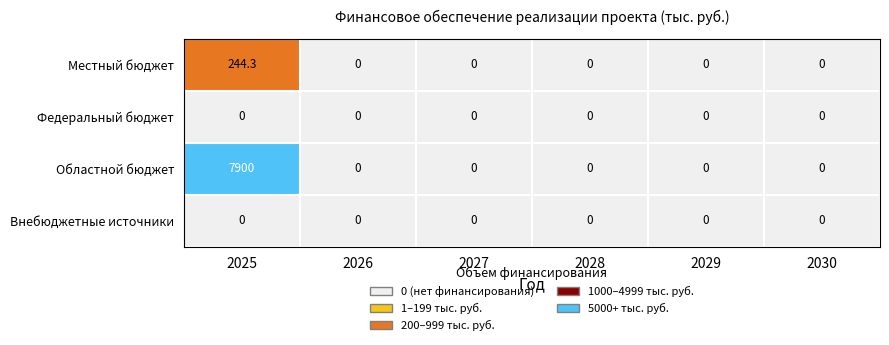

The Областной бюджет series shows 12308.2 at 2025. True or false?

False